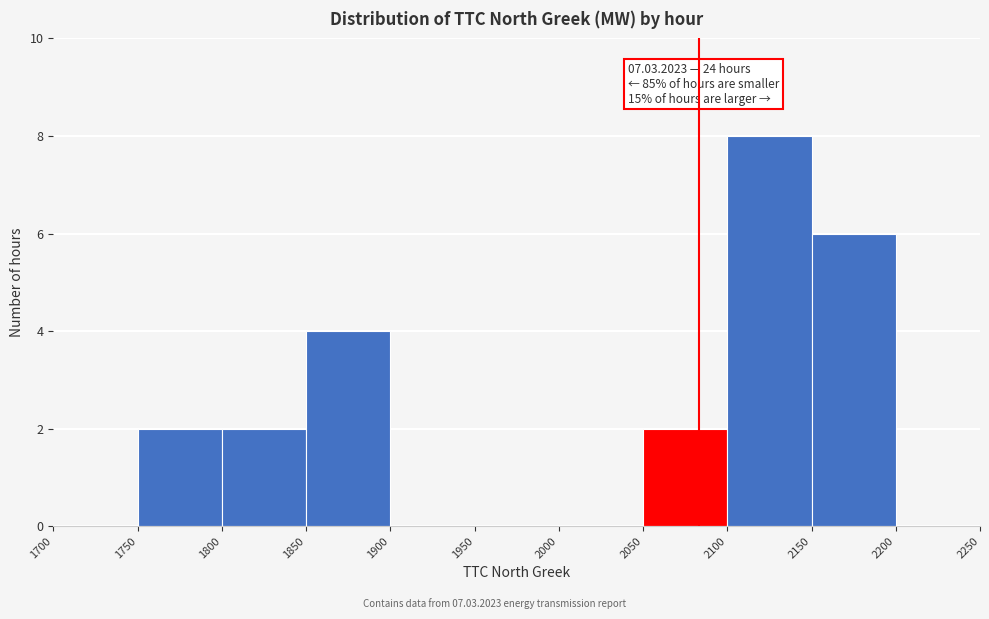

Over which range of the x-axis is the bar tallest?

2100 to 2150